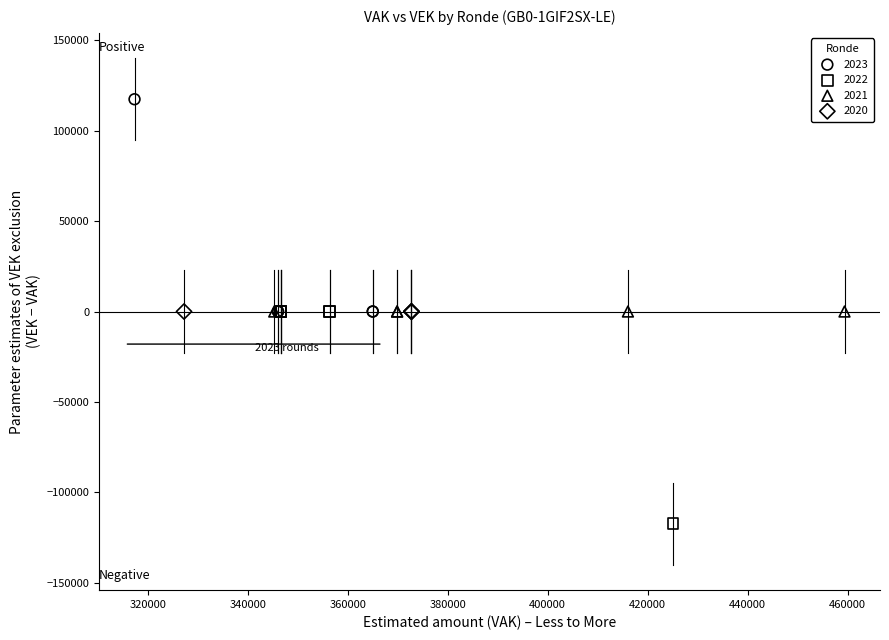

Which series contains the highest Y value?

2023